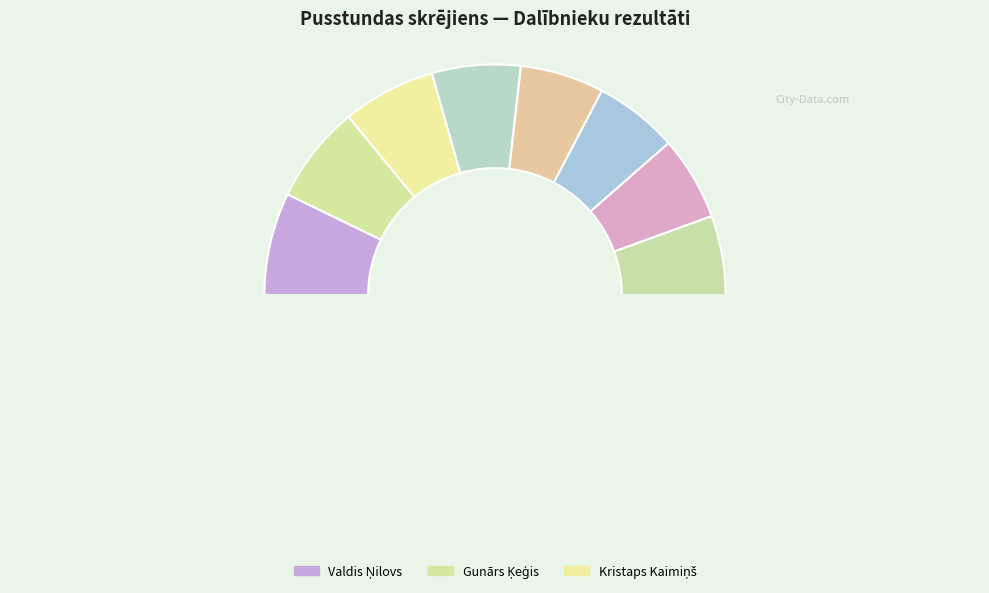

Does any single category account for the majority?

No